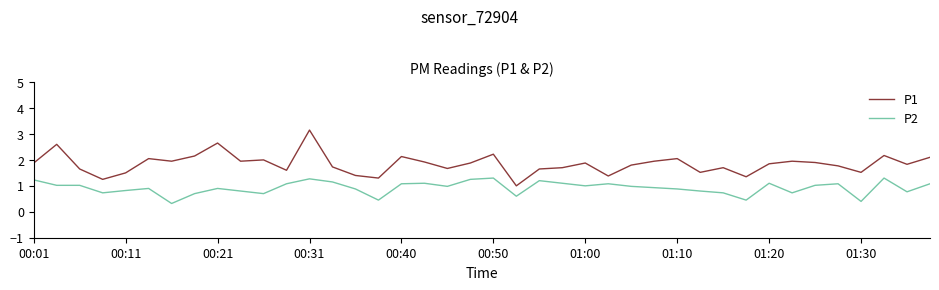

Which series has the largest range (max minus min)?

P1